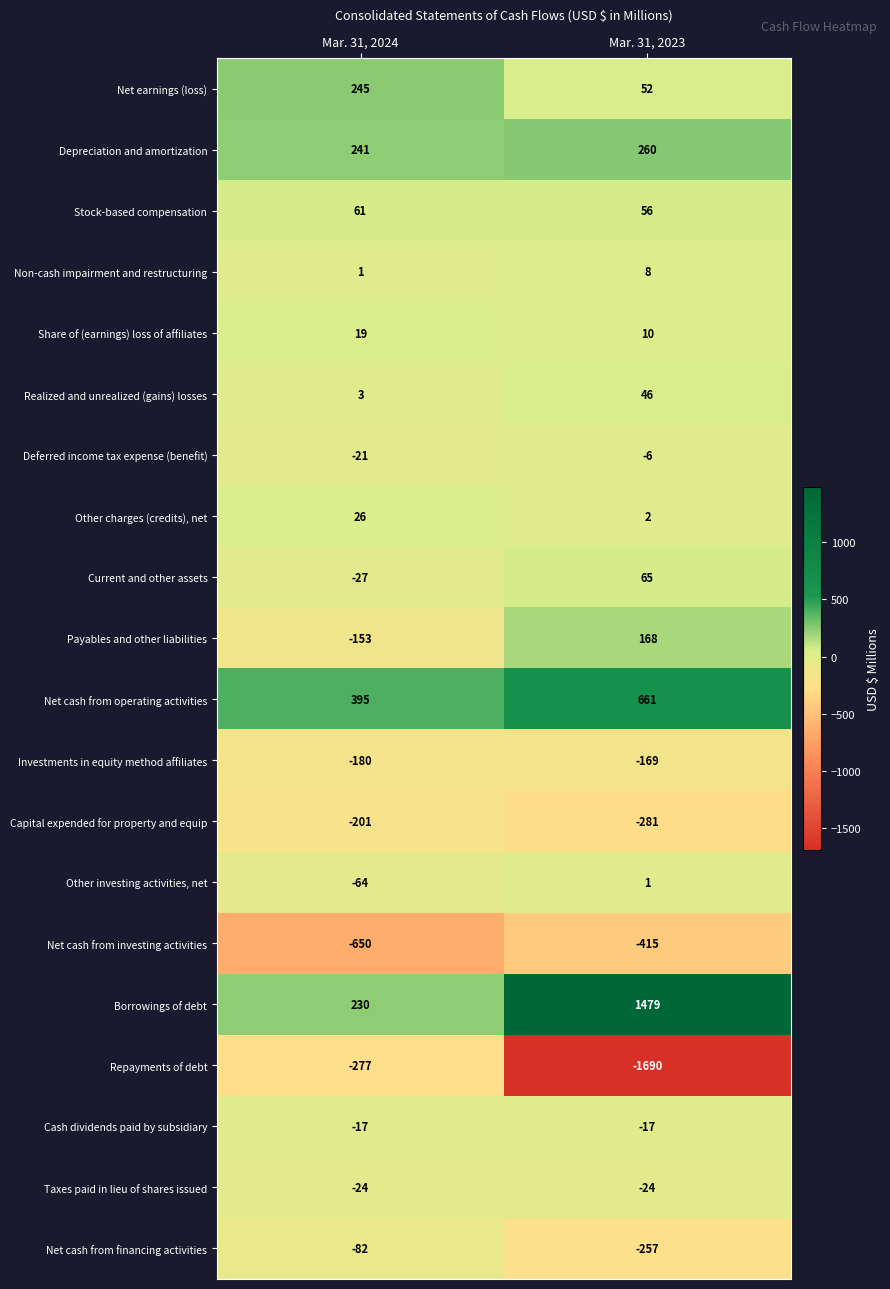

Which series has the widest spread of values?

Repayments of debt